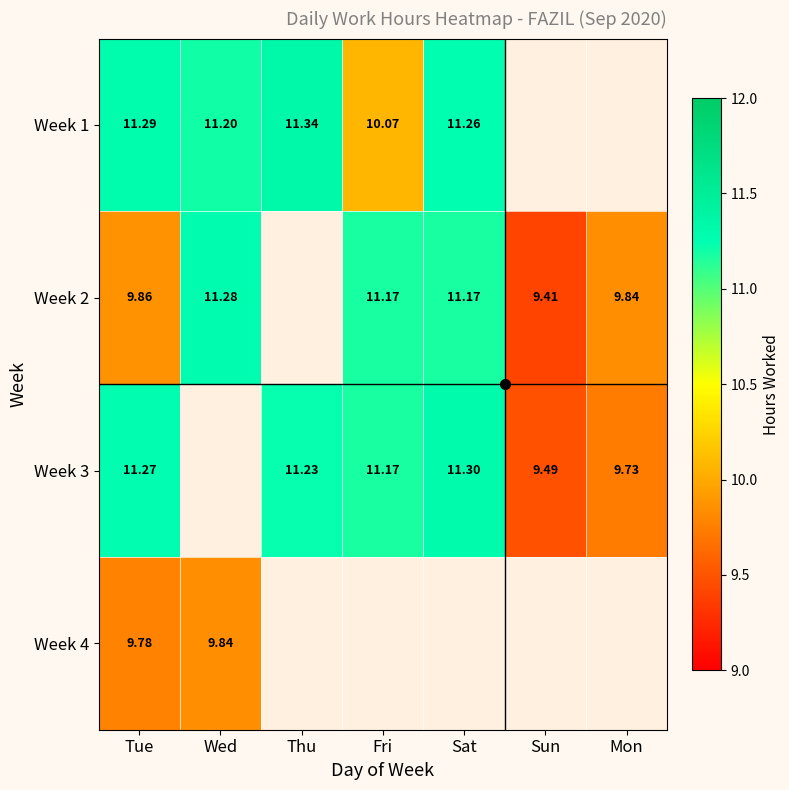

Is the value of Week 4 at Tue greater than the value of Week 3 at Sun?

Yes